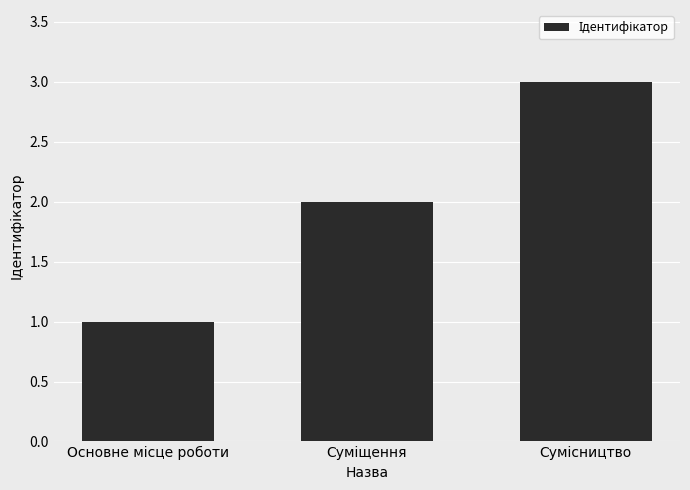

What is the maximum value shown in the chart?

3